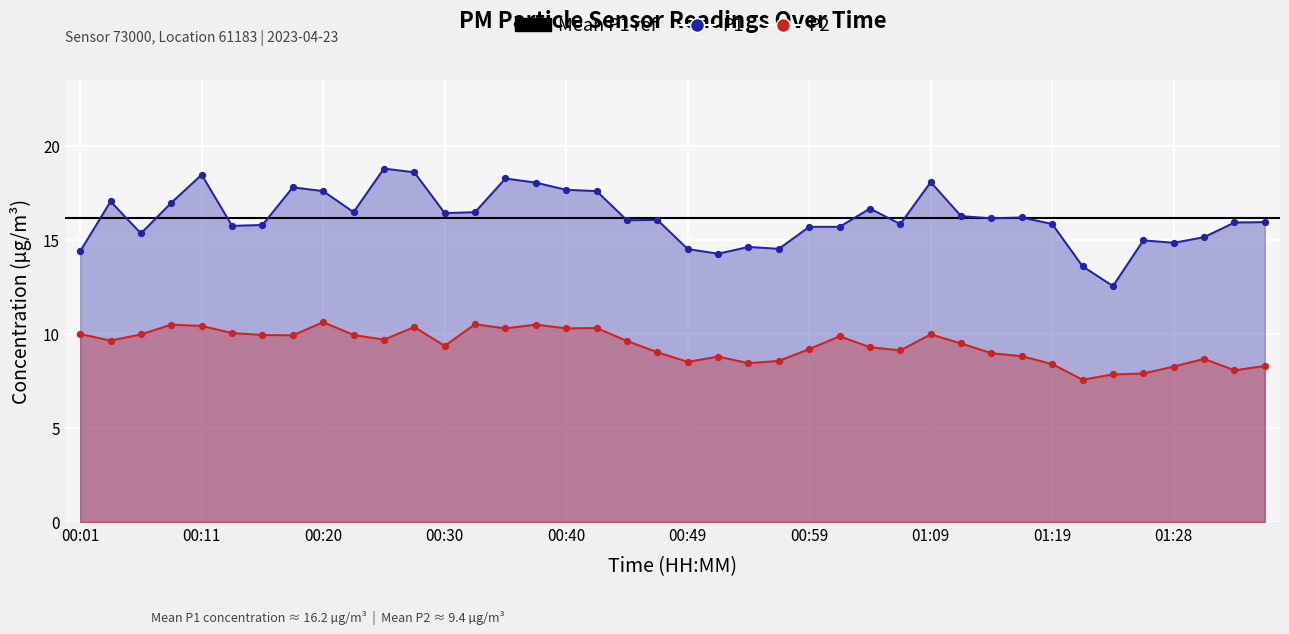

Which series reaches the maximum Y coordinate?

P1